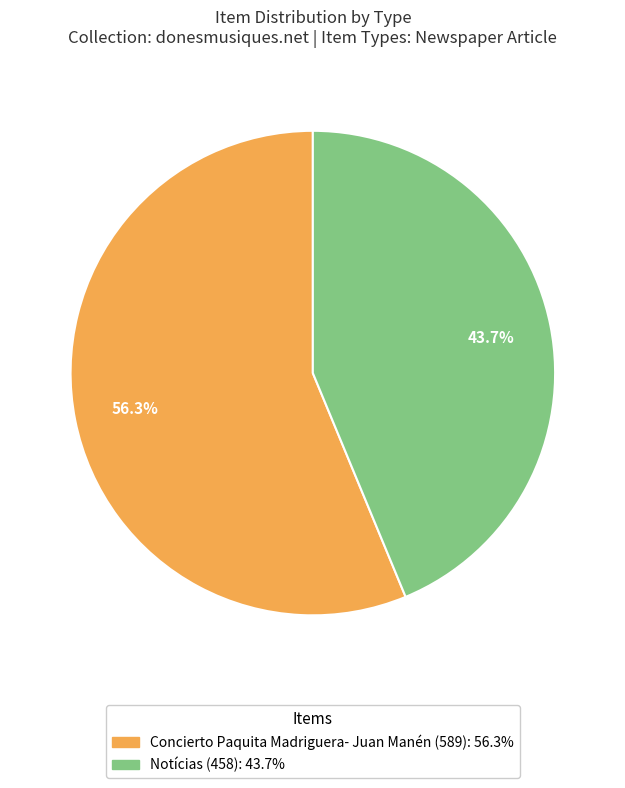

Which has a higher value, Notícias (458) or Concierto Paquita Madriguera- Juan Manén (589)?

Concierto Paquita Madriguera- Juan Manén (589)